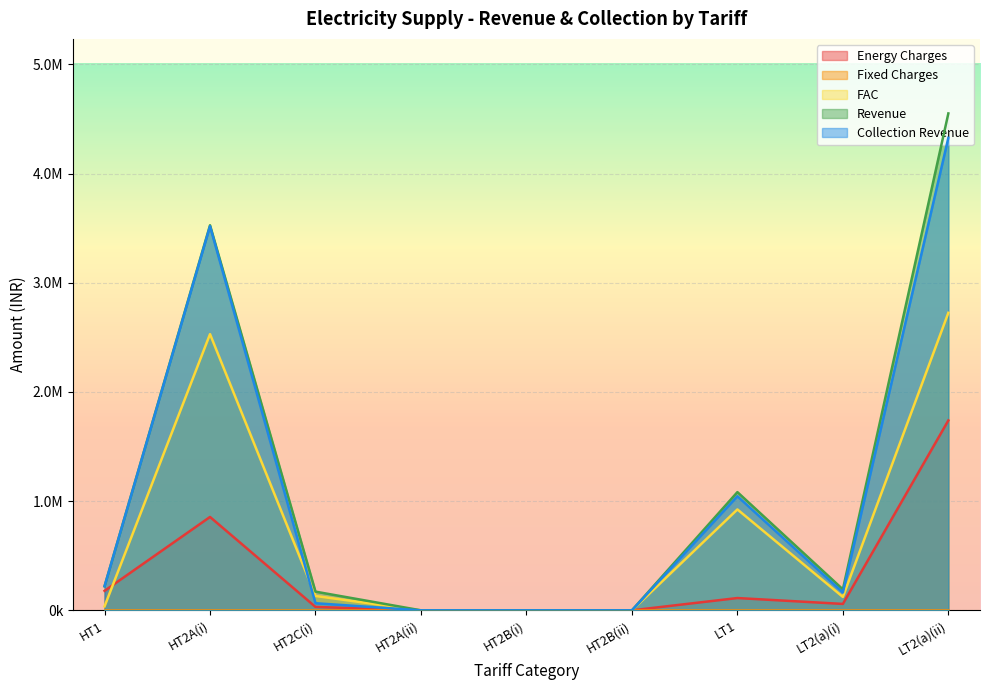

True or false: Revenue has more than 0 points higher than both neighbors.

True